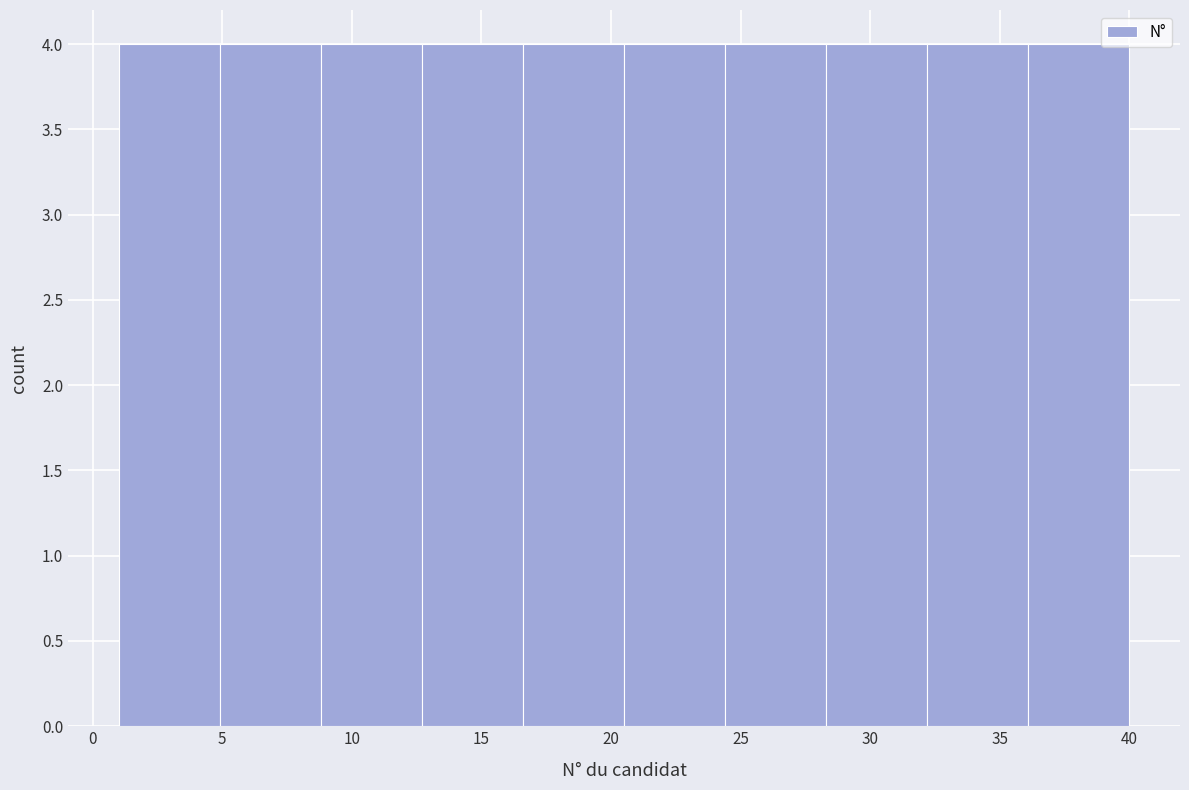

Reading left to right, transcribe this chart: for each bar, give the range it covers on the x-axis and its height. Neither the bar edges nor the heights are printed on the chart, so give them approximately, as read against the axes.

1.0 to 4.9: 4
4.9 to 8.8: 4
8.8 to 12.7: 4
12.7 to 16.6: 4
16.6 to 20.5: 4
20.5 to 24.4: 4
24.4 to 28.3: 4
28.3 to 32.2: 4
32.2 to 36.1: 4
36.1 to 40.0: 4